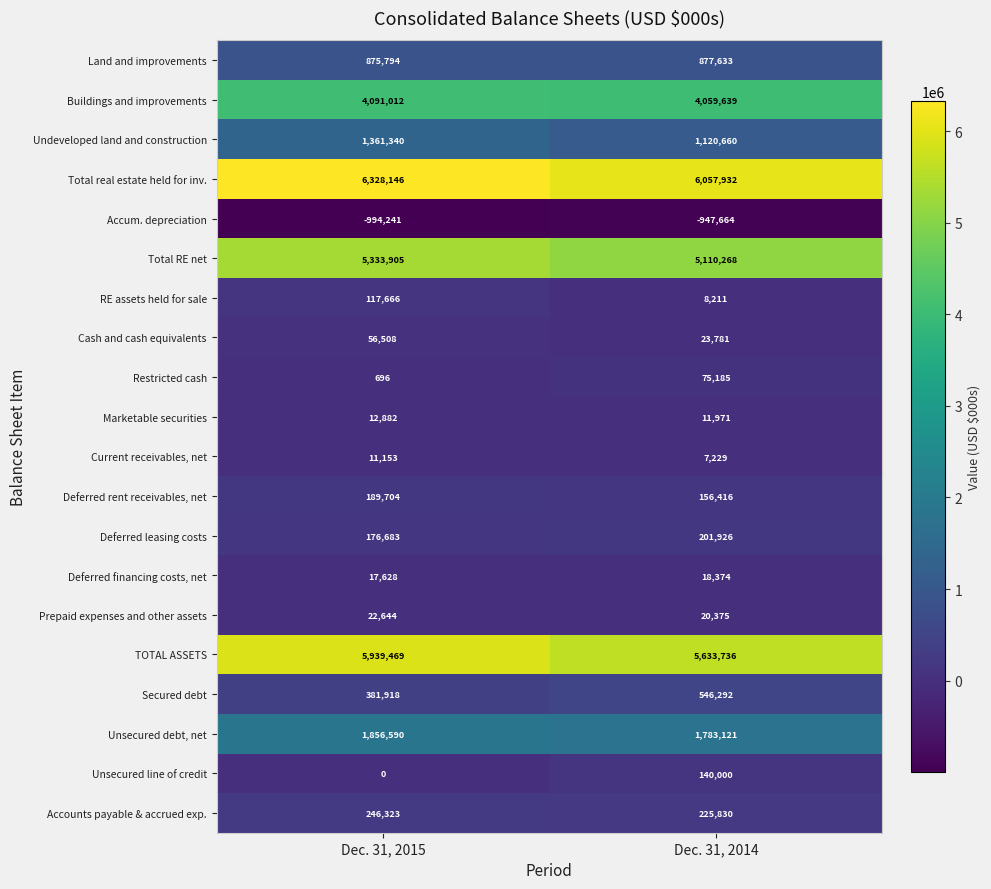

The value of Land and improvements at Dec. 31, 2014 is 877633. True or false?

True